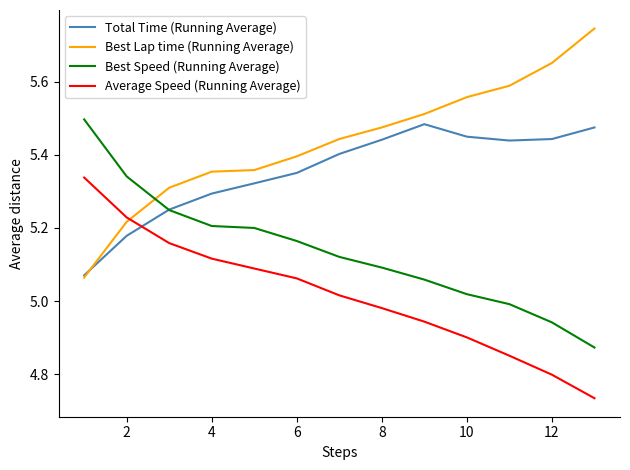

How many times do Average Speed (Running Average) and Best Lap time (Running Average) cross each other?

1